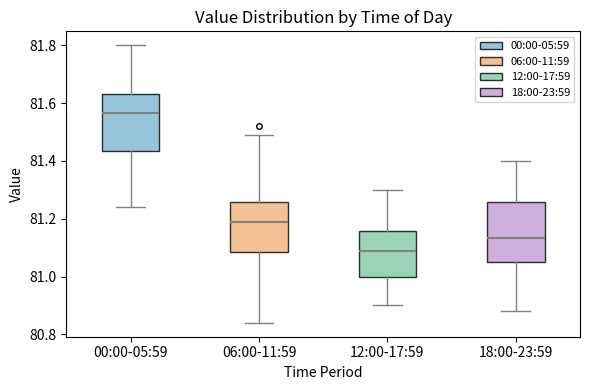

Reading left to right, read every box against the y-axis: the position of its median line, the range the box covers, and the ends of its whiskers. The values are not printed on the chart, so give them approximately, as read against the axis.

00:00-05:59: median 81.56, box 81.44 to 81.64, whiskers 81.24 to 81.80
06:00-11:59: median 81.20, box 81.08 to 81.26, whiskers 80.84 to 81.50
12:00-17:59: median 81.10, box 81.00 to 81.16, whiskers 80.90 to 81.30
18:00-23:59: median 81.14, box 81.06 to 81.26, whiskers 80.88 to 81.40